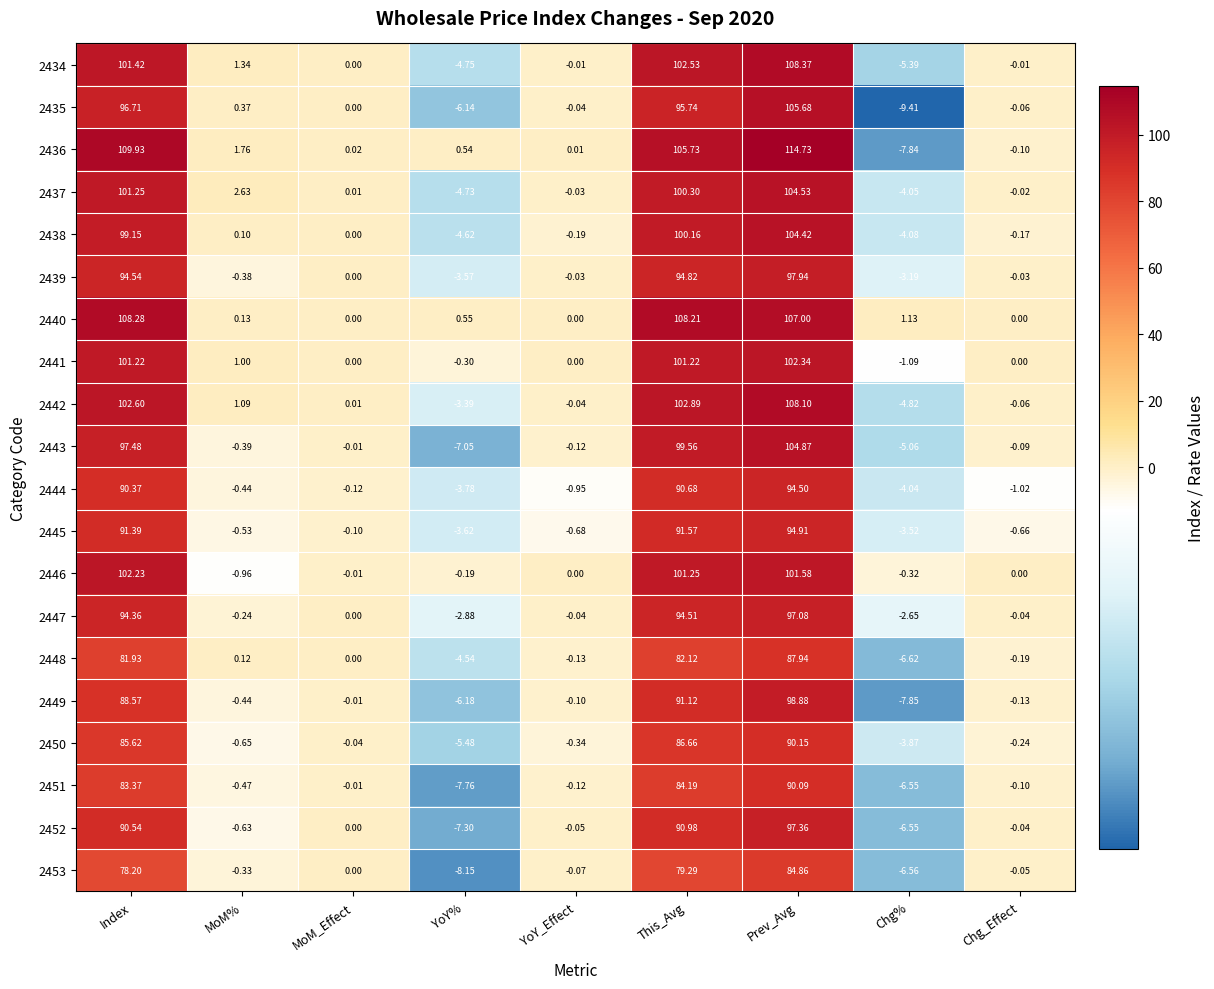

List the labels in order of 2438 value, smallest first.

YoY%, Chg%, YoY_Effect, Chg_Effect, MoM_Effect, MoM%, Index, This_Avg, Prev_Avg